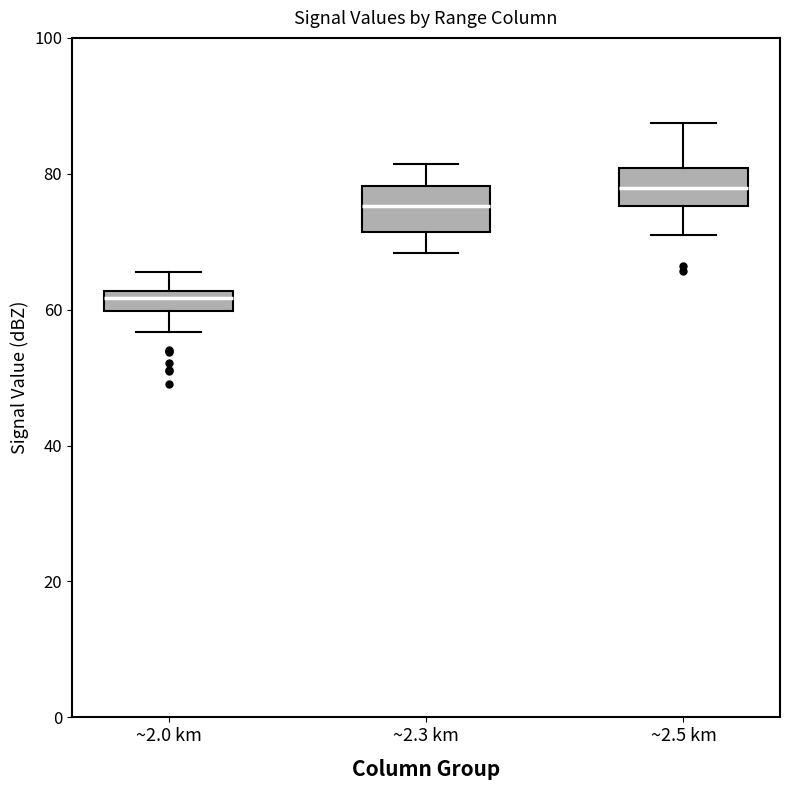

Which box's median line is the highest?

~2.5 km